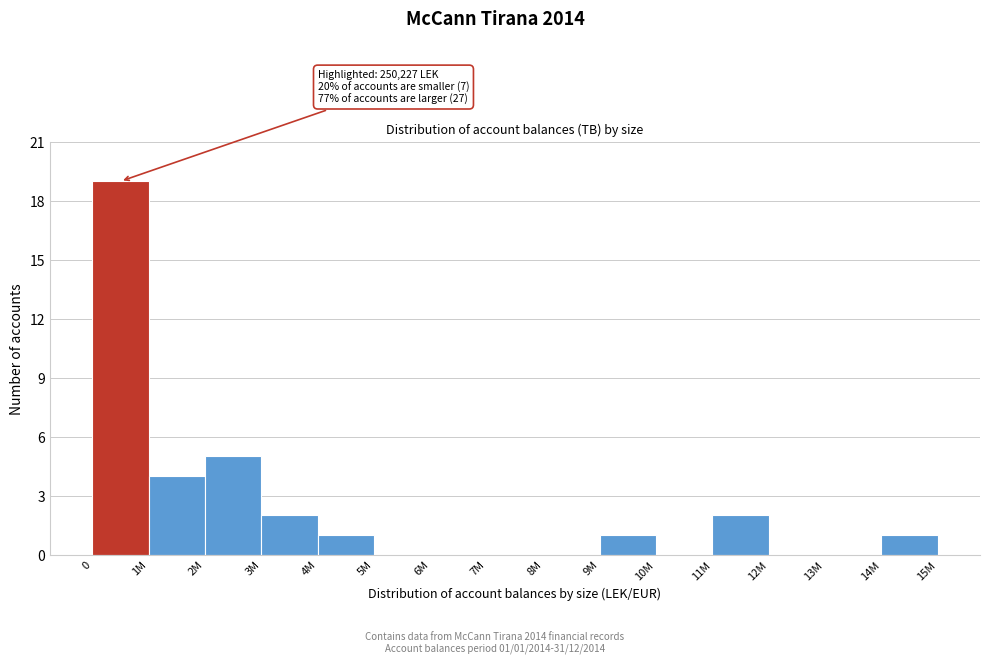

Reading right to left, list all the values displayed in this chart.

14M=1	13M=0	12M=0	11M=2	10M=0	9M=1	8M=0	7M=0	6M=0	5M=0	4M=1	3M=2	2M=5	1M=4	0=19